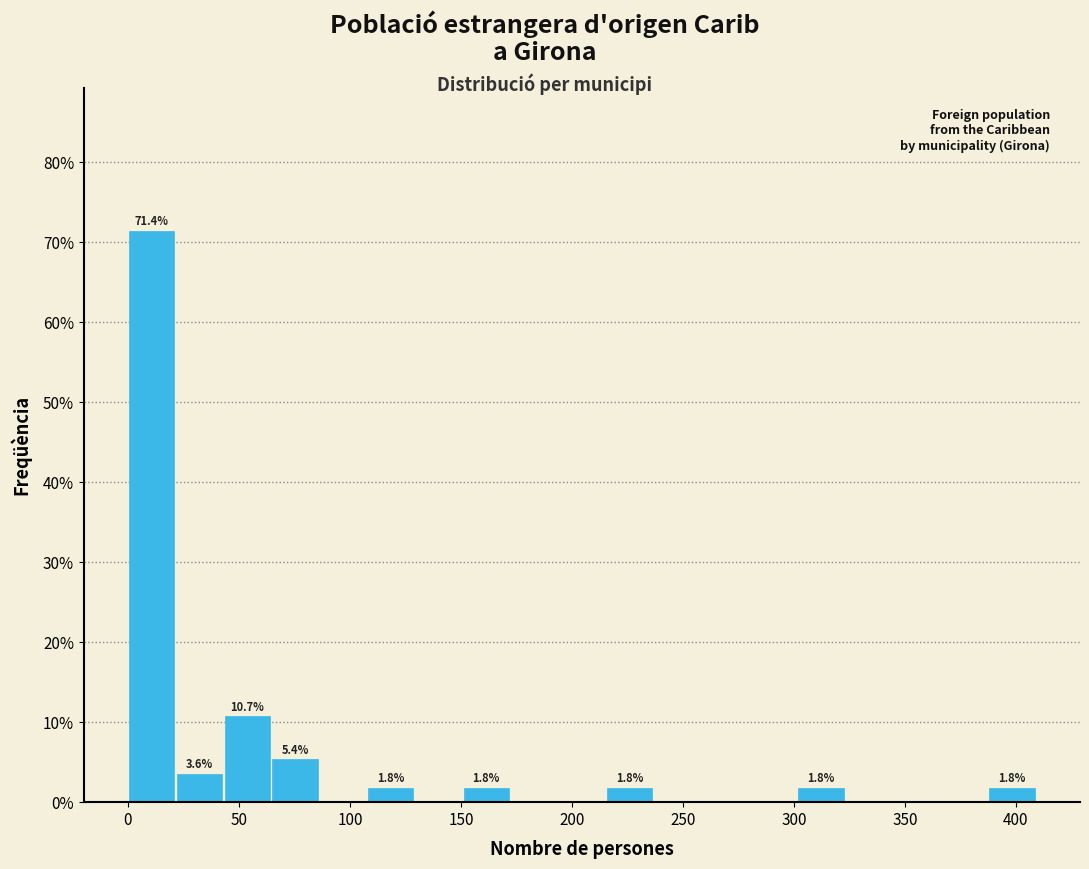

Over which range of the x-axis is the bar tallest?

0 to 20